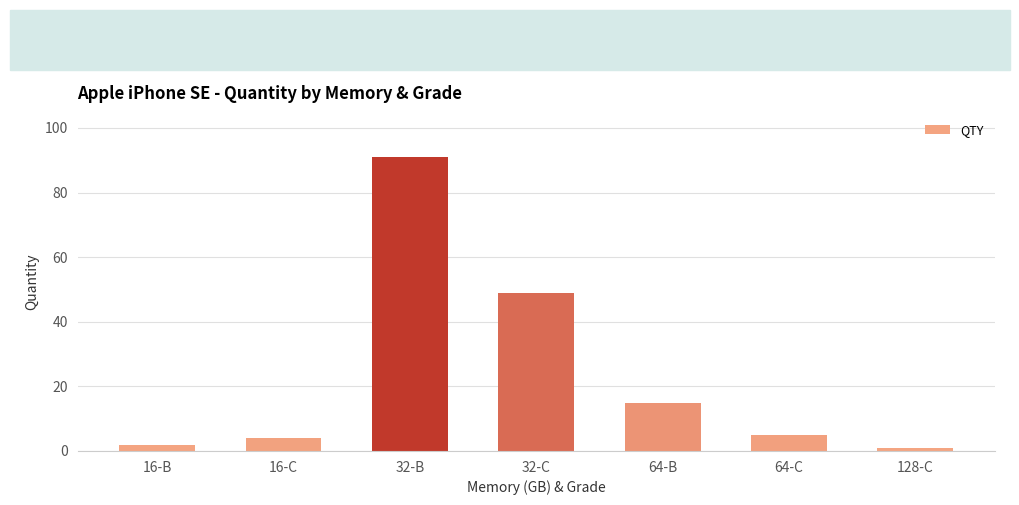

Reading right to left, what are all the values shown in this chart?

128-C=1	64-C=5	64-B=15	32-C=49	32-B=91	16-C=4	16-B=2